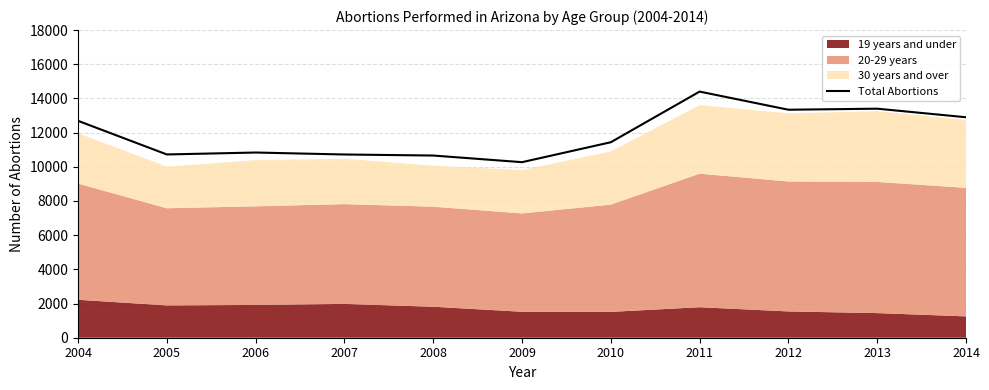

Rank the categories by value from lowest to highest.

2009, 2008, 2007, 2005, 2006, 2010, 2004, 2014, 2012, 2013, 2011